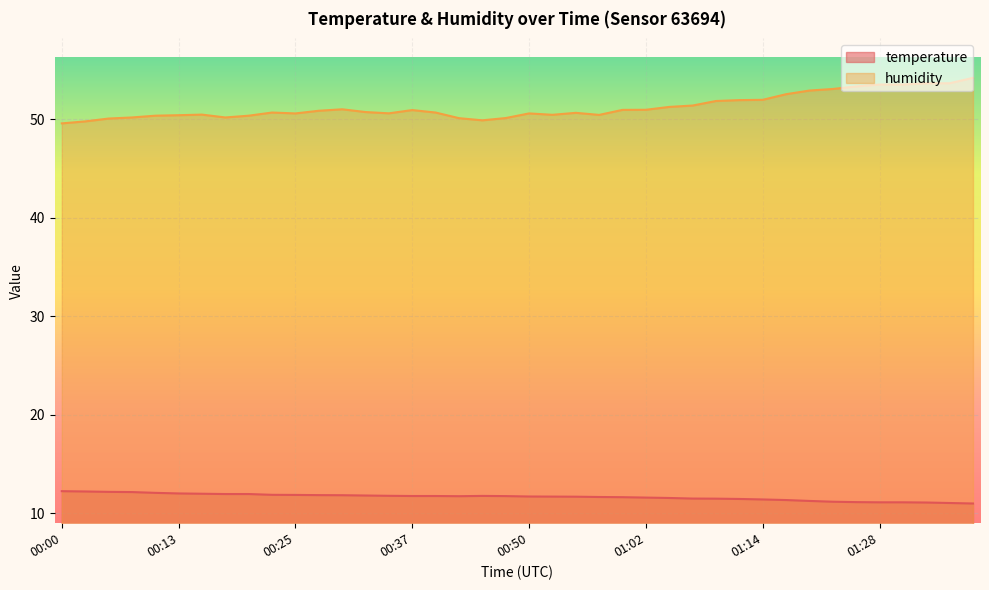

What value does the temperature series have at 00:00?

12.2